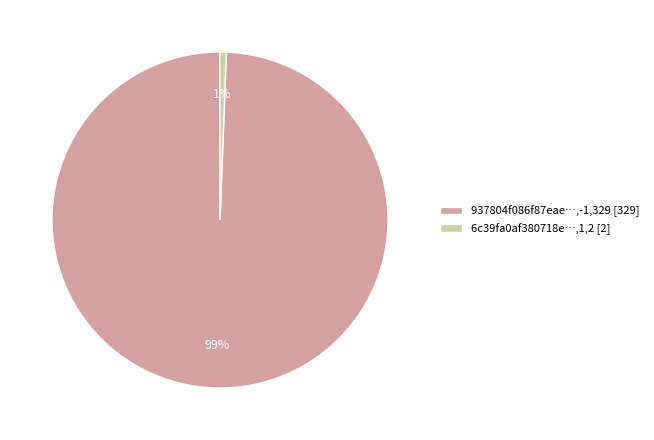

Is there a majority slice in this chart?

Yes